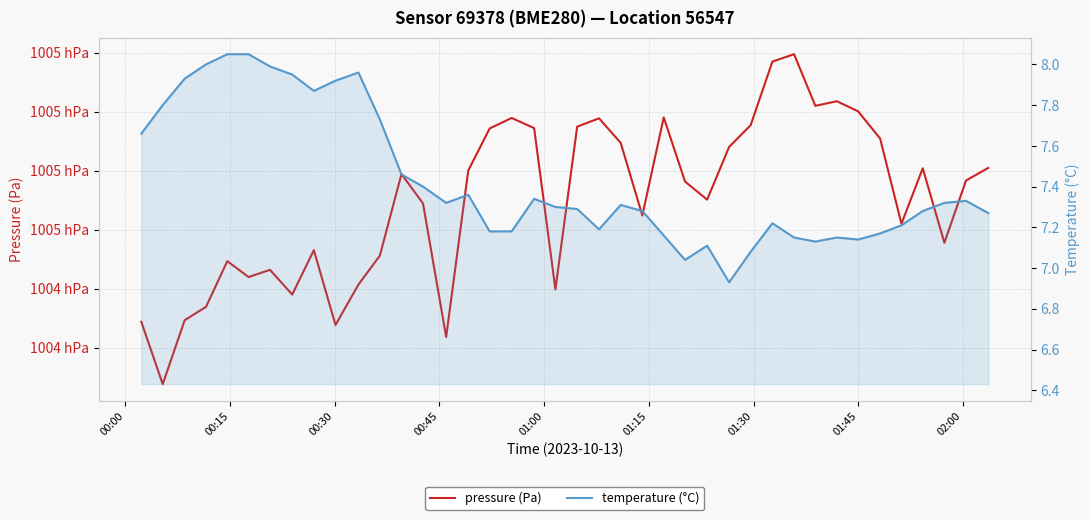

Which series has the largest range (max minus min)?

pressure (Pa)